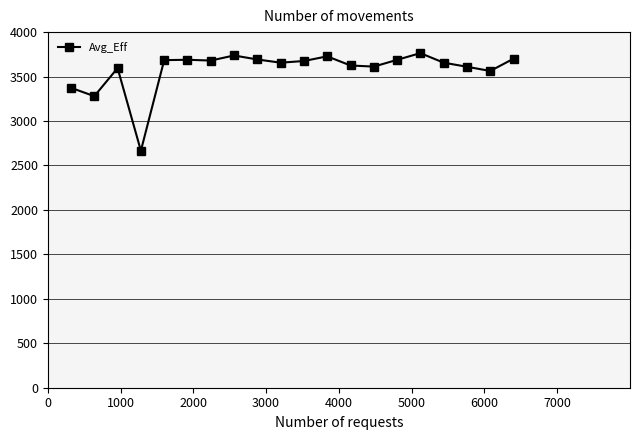

How many data points does each series have?

20